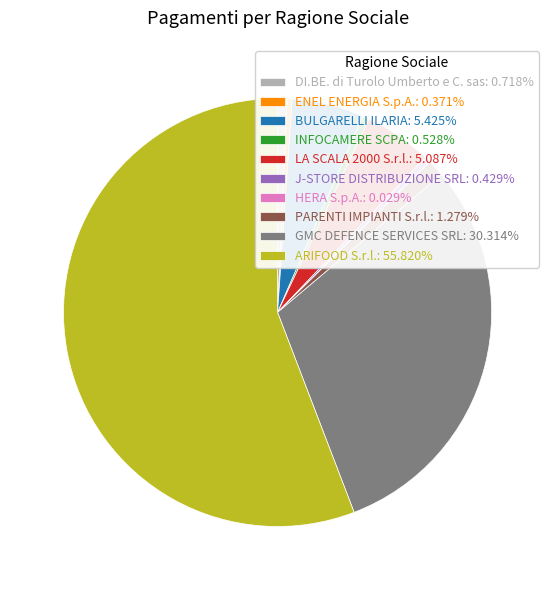

True or false: DI.BE. di Turolo Umberto e C. sas accounts for 11% of the total.

False